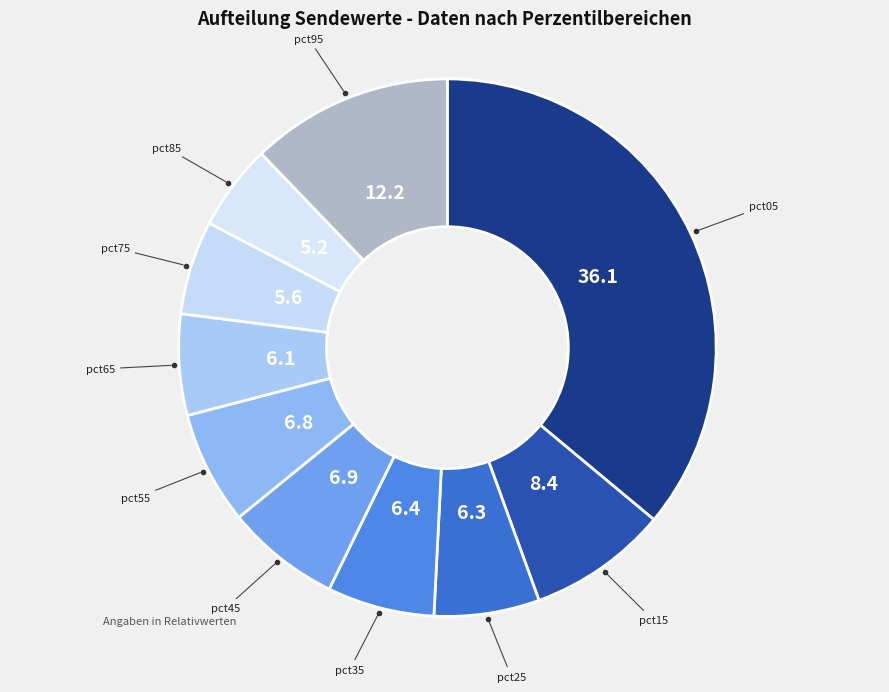

Rank the categories by value from lowest to highest.

pct85, pct75, pct65, pct25, pct35, pct55, pct45, pct15, pct95, pct05